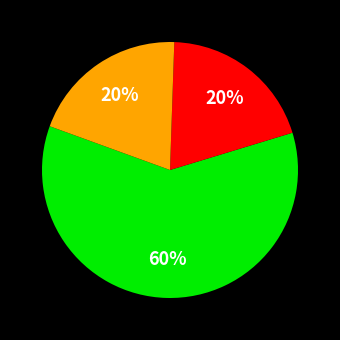

To the nearest percent, what is the average slice percentage?

33%